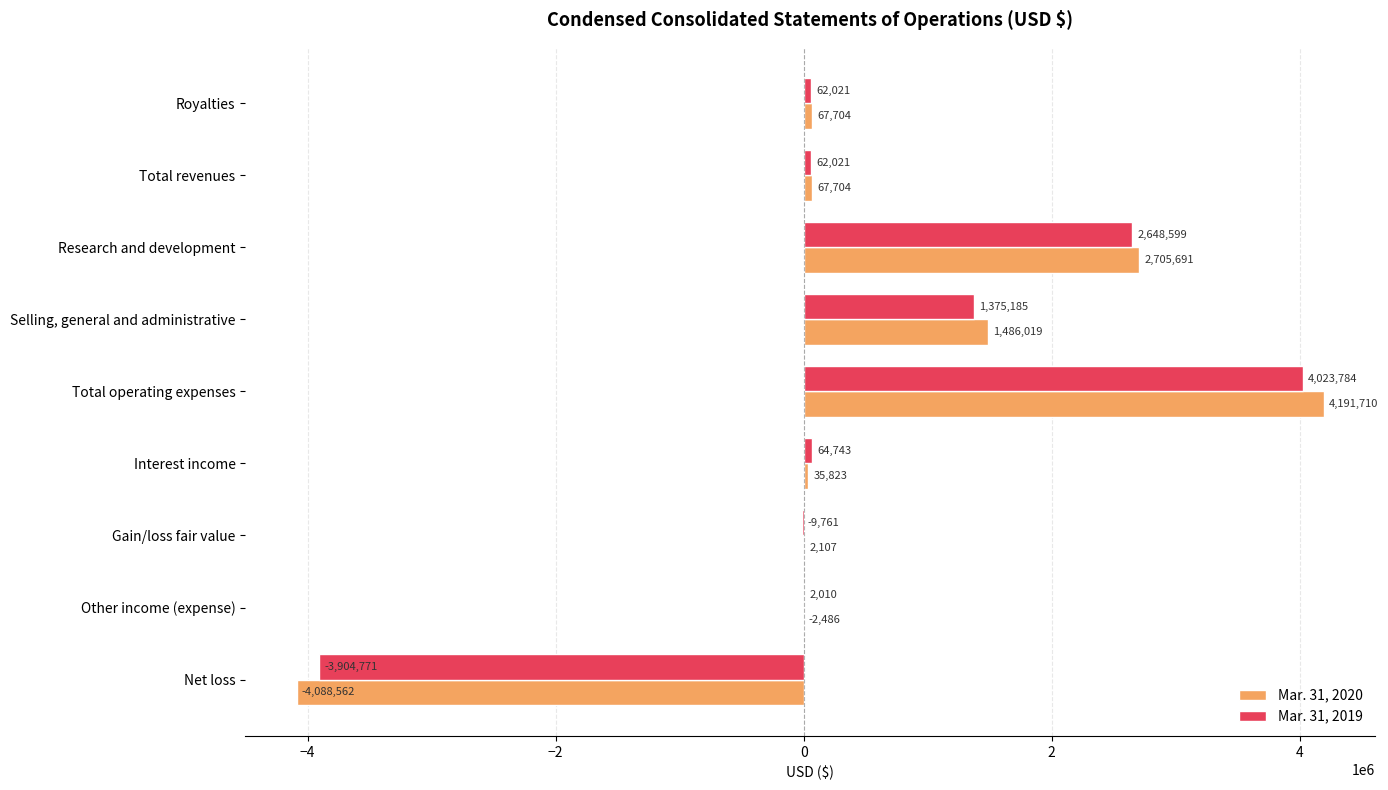

At which label is Mar. 31, 2020 closest to 51574?

Interest income